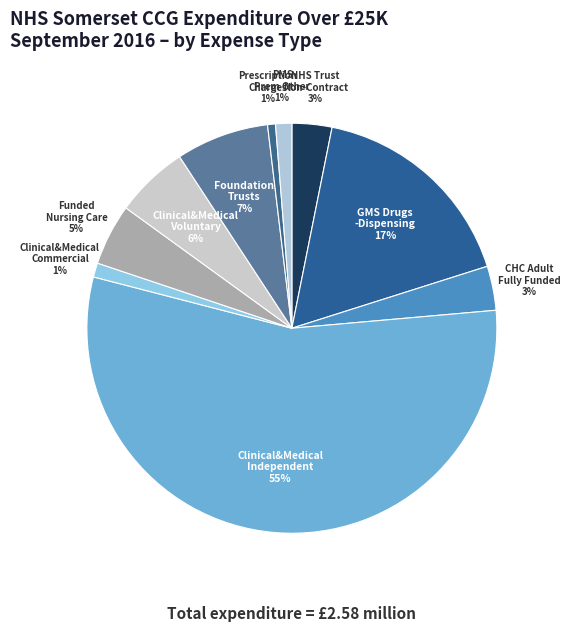

What is the largest slice in the pie chart?

Clinical&Medical-Independent Sector